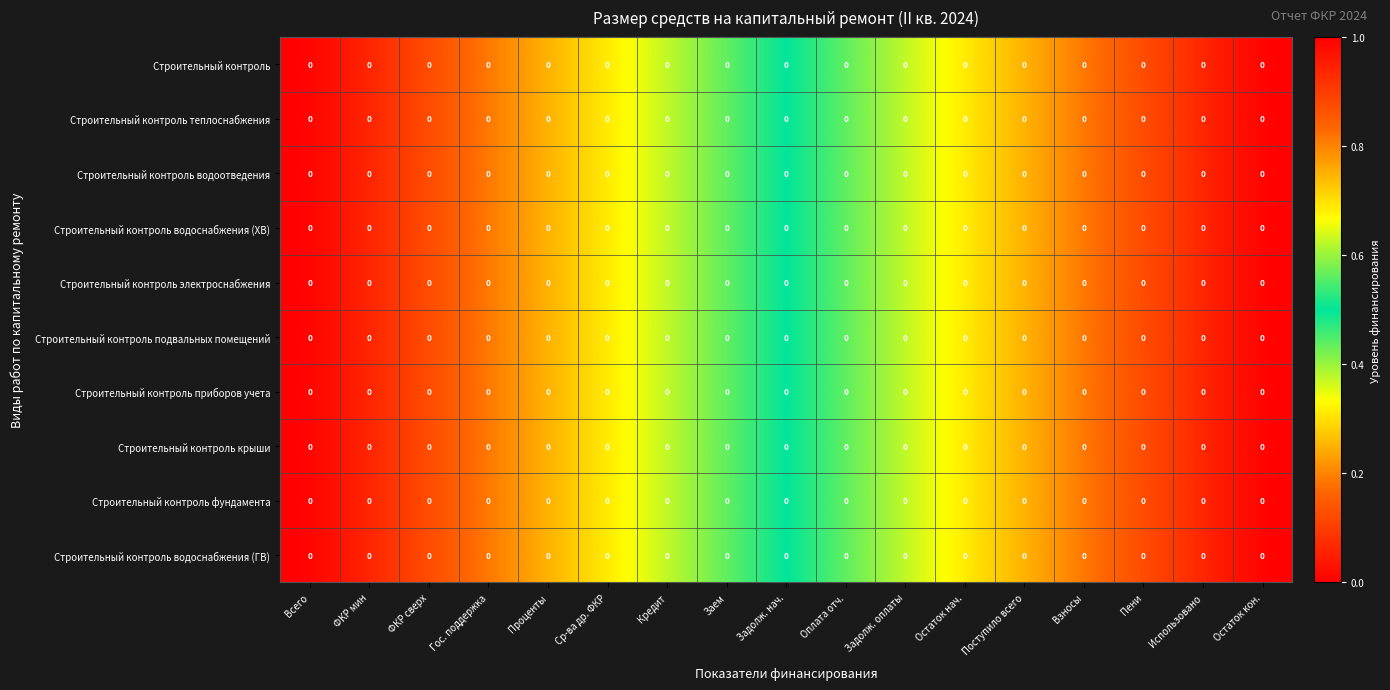

Rank the categories by Строительный контроль водоснабжения (ГВ) value from lowest to highest.

Всего, ФКР мин, ФКР сверх, Гос. поддержка, Проценты, Ср-ва др. ФКР, Кредит, Заем, Задолж. нач., Оплата отч., Задолж. оплаты, Остаток нач., Поступило всего, Взносы, Пени, Использовано, Остаток кон.